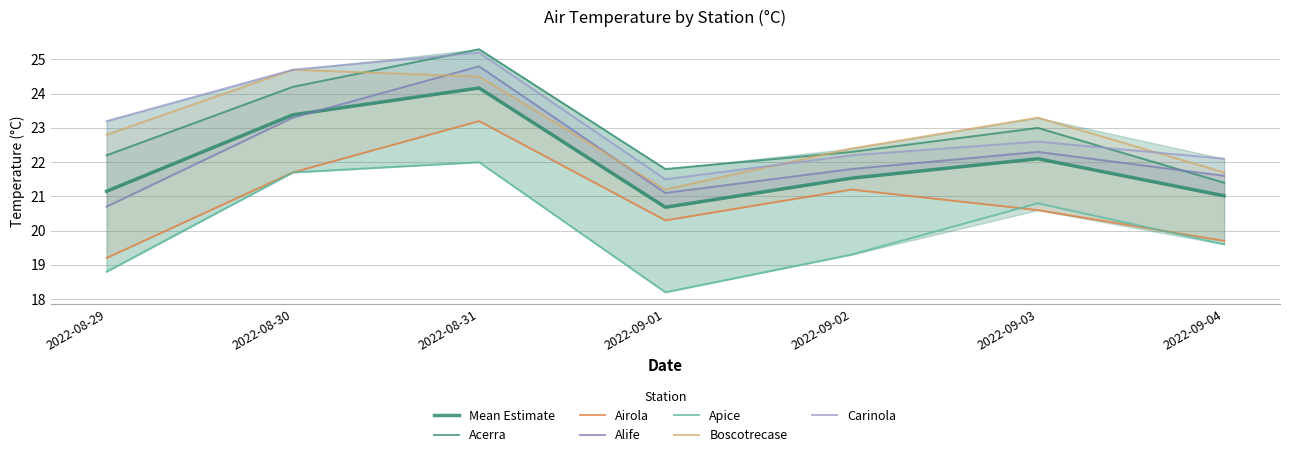

Which series has the largest total across all categories?

Carinola